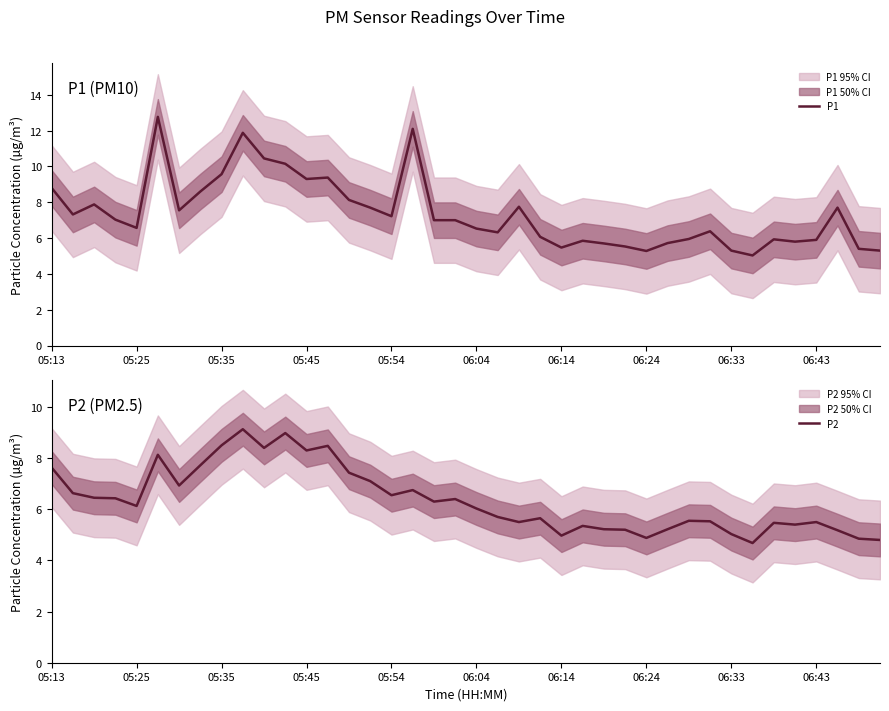

What is the difference between the second highest and minimum values in the P1 series?

7.1